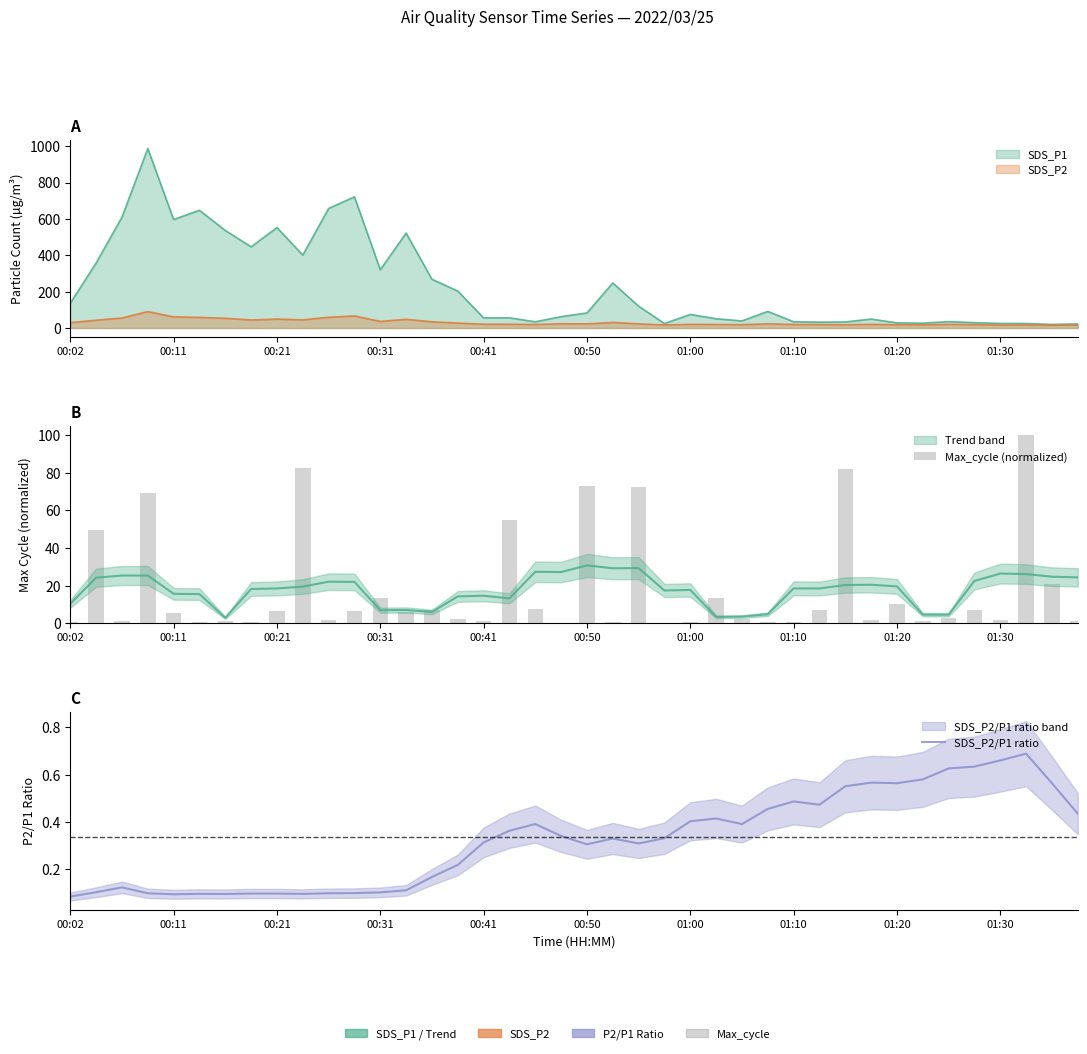

What is the sum of the Max_cycle (normalized) values at 25 and 15?

15.9